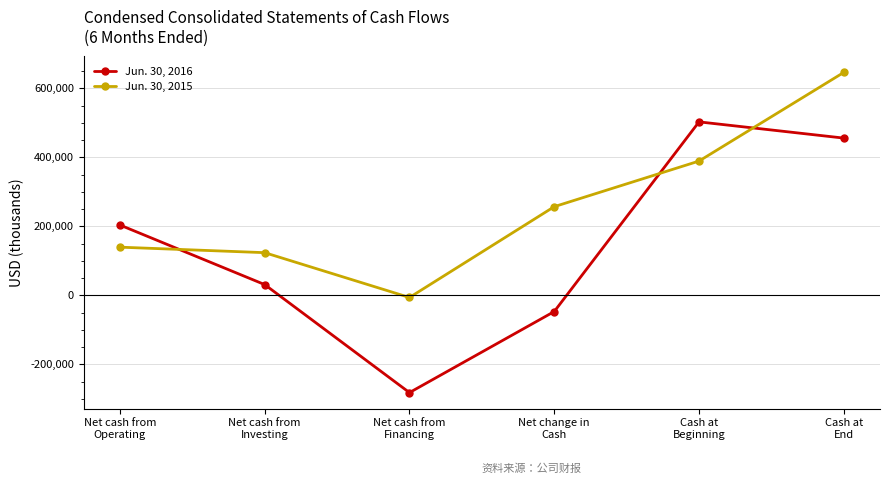

Reading left to right, transcribe all the data shown in this chart.

Jun. 30, 2016: 203840	31135	-281985	-47010	502836	455826
Jun. 30, 2015: 139621	123675	-6257	257039	389226	646265